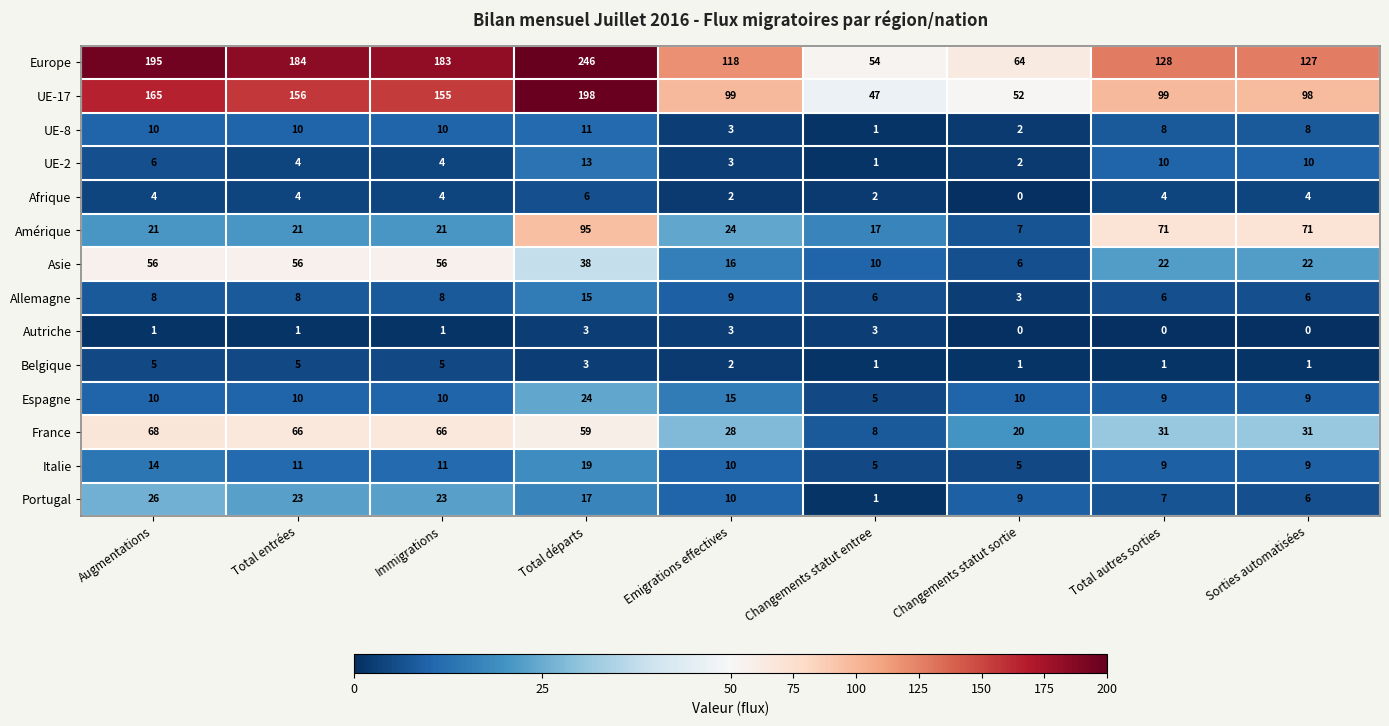

What is the total value across all series at Augmentations?

589